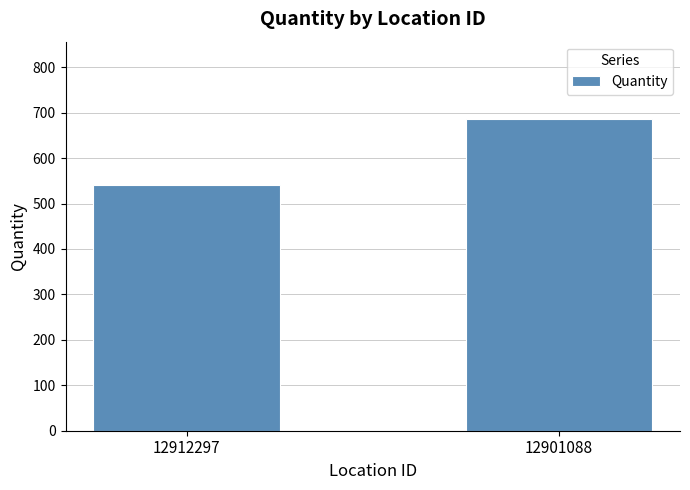

Which has a higher value, 12901088 or 12912297?

12901088